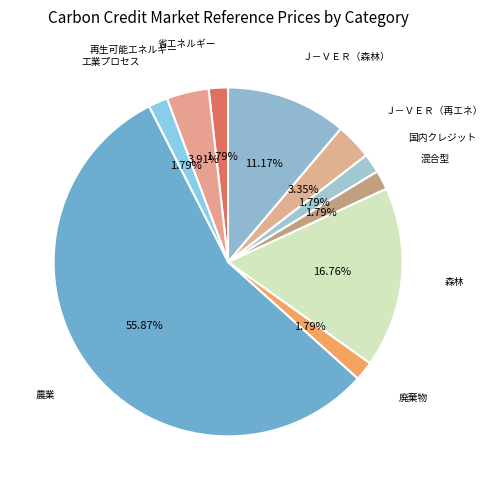

How many slices are in this pie chart?

10